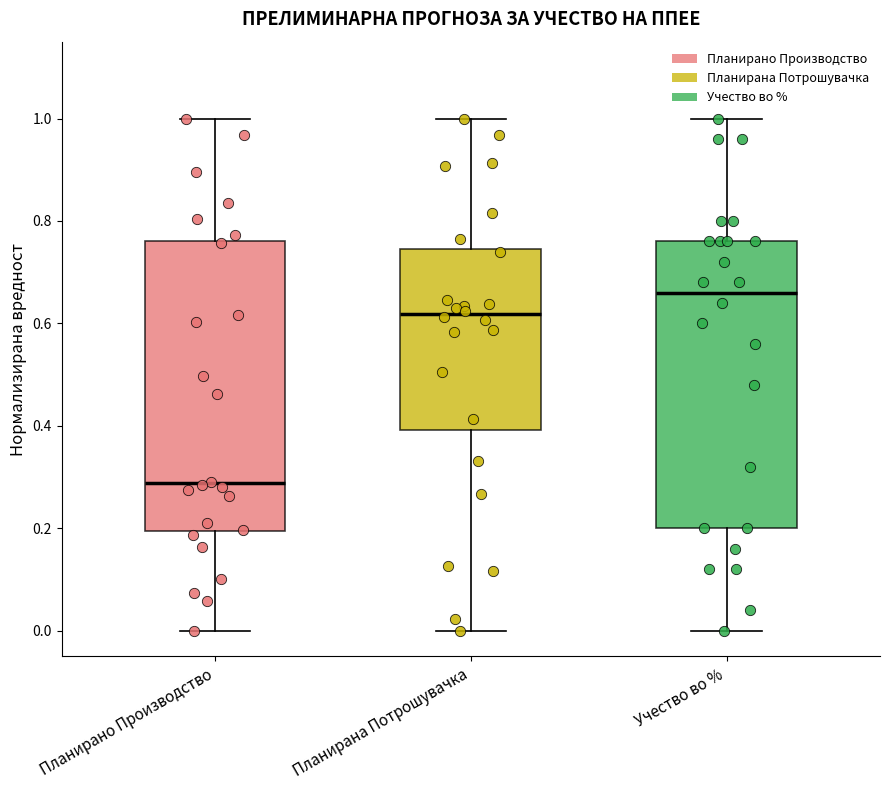

Where does the median line of the box for Планирана Потрошувачка sit on the y-axis? The values are not printed on the chart, so give them approximately, as read against the axis.

0.62